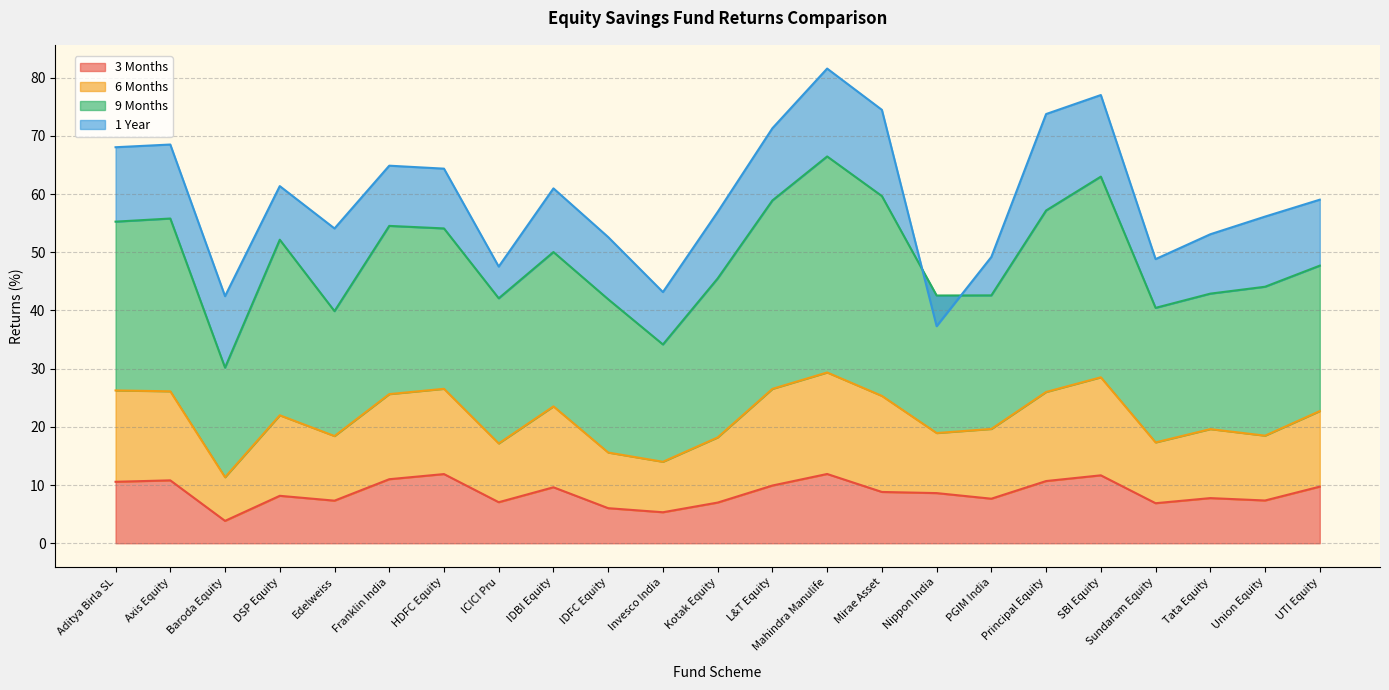

What is the label of the 16th point from the left?

Nippon India